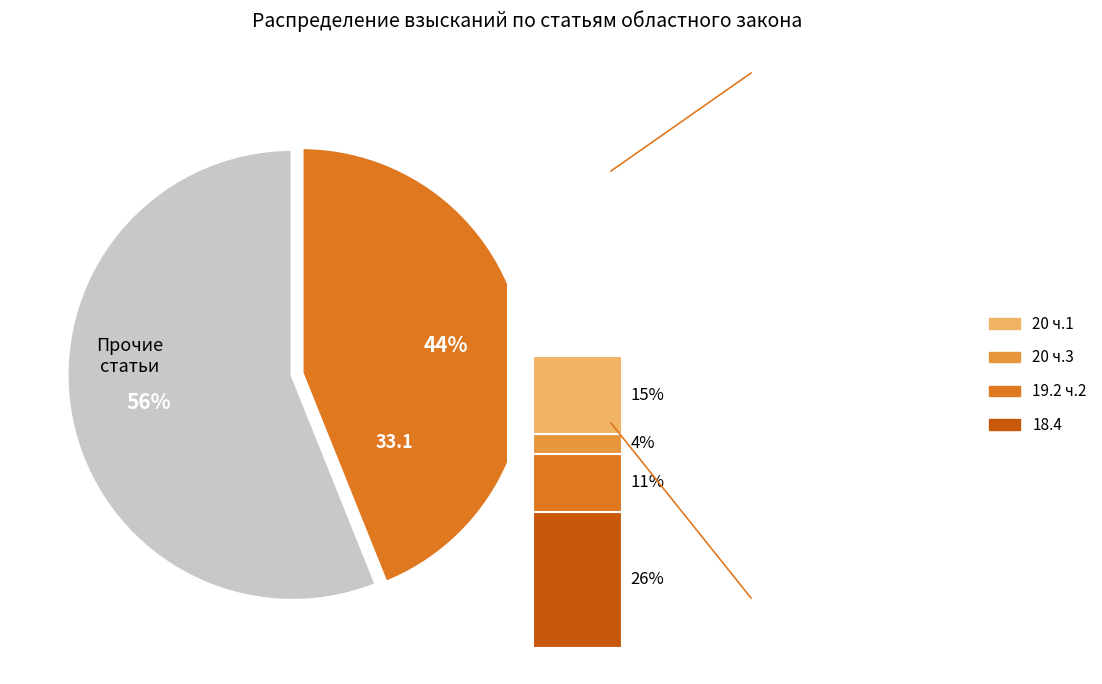

What is the smallest slice in the pie chart?

33.1